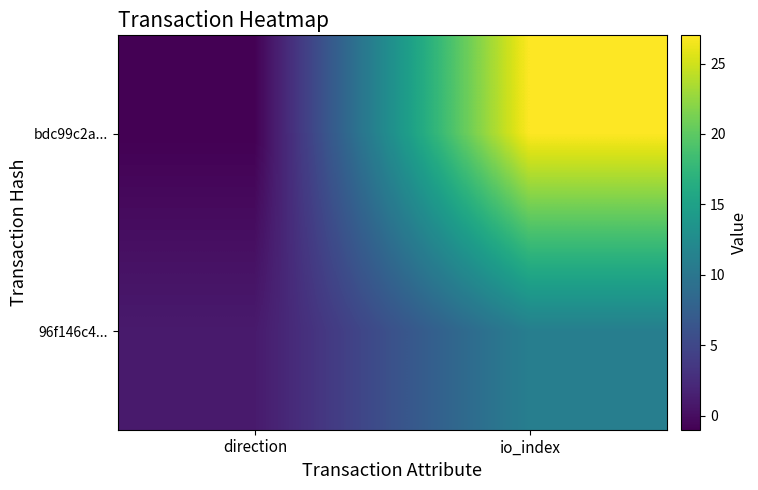

How many categories are shown in the chart?

2